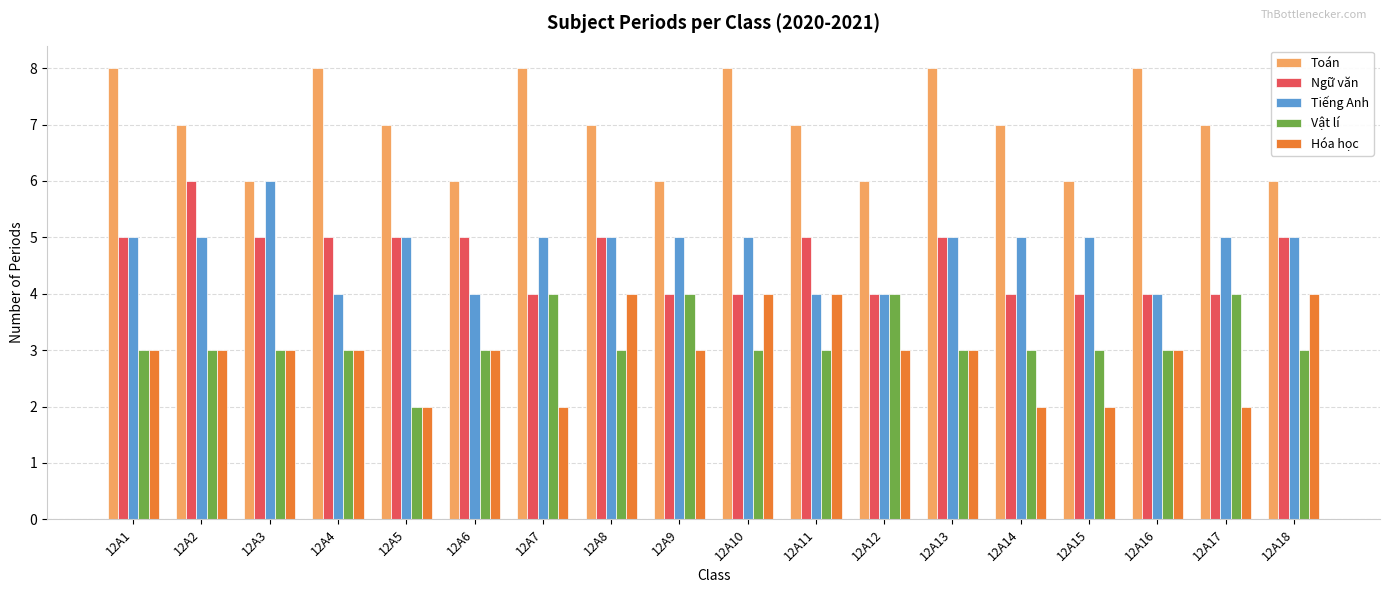

What is the difference between the highest and lowest values at 12A18?

3